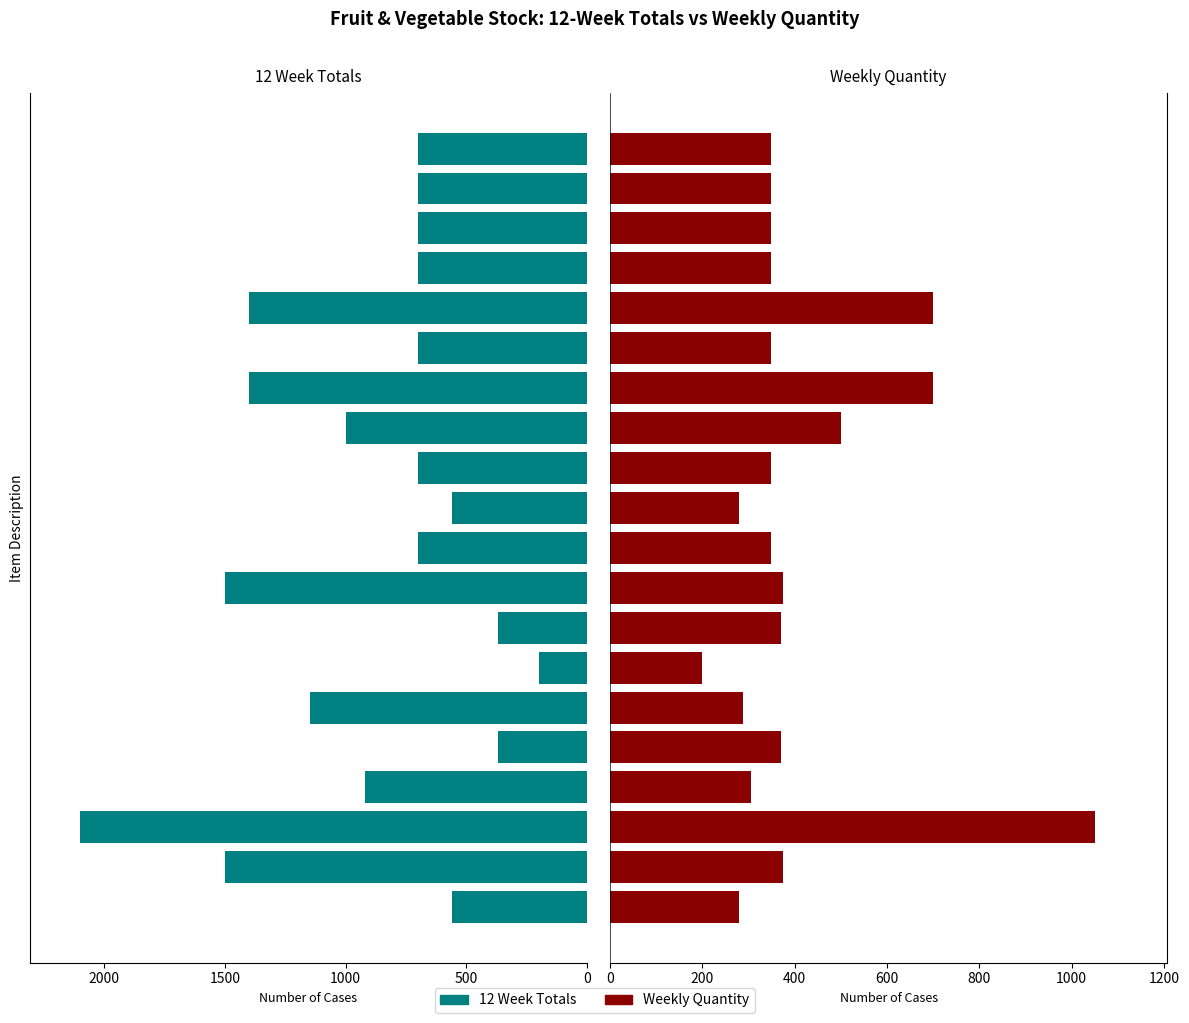

What value does the 12 Week Totals series have at 11?

700